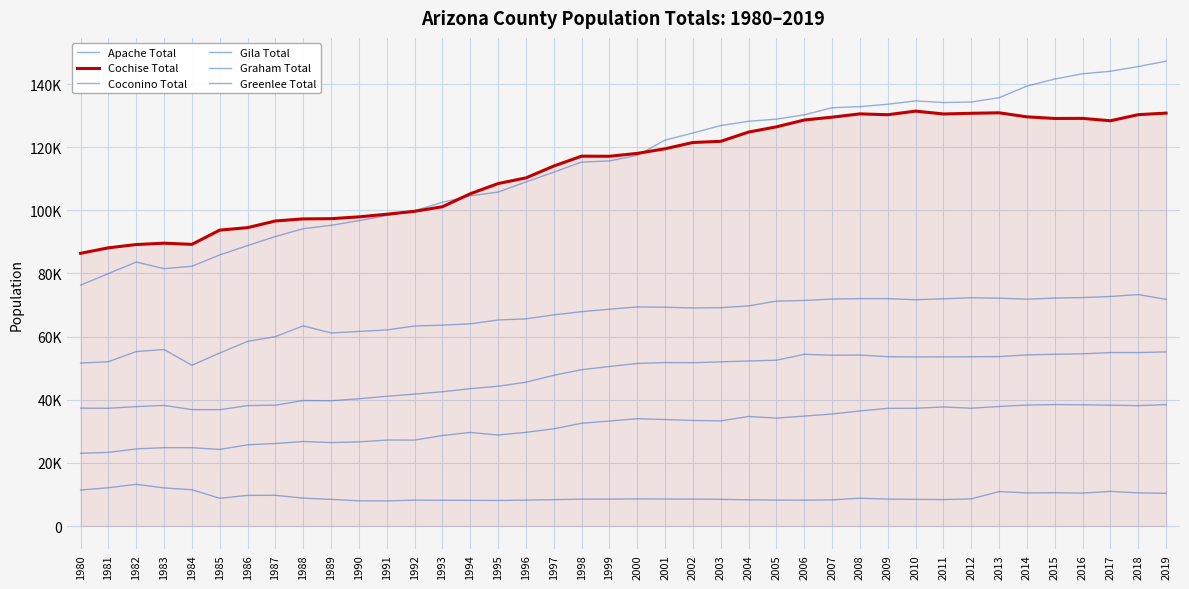

Is this an area chart (filled region under the line)?

Yes